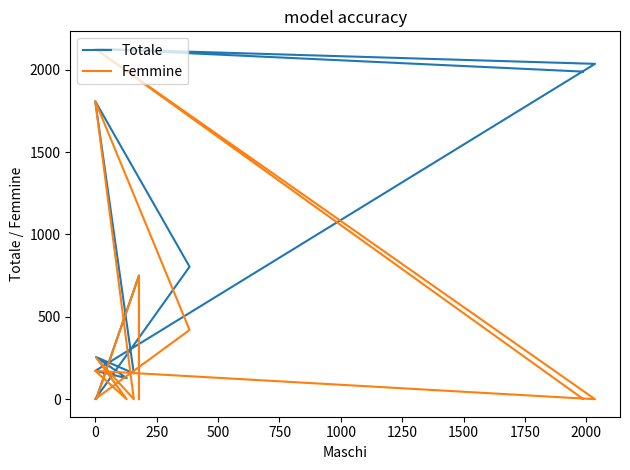

At how many categories does at least one series exceed 932?

4